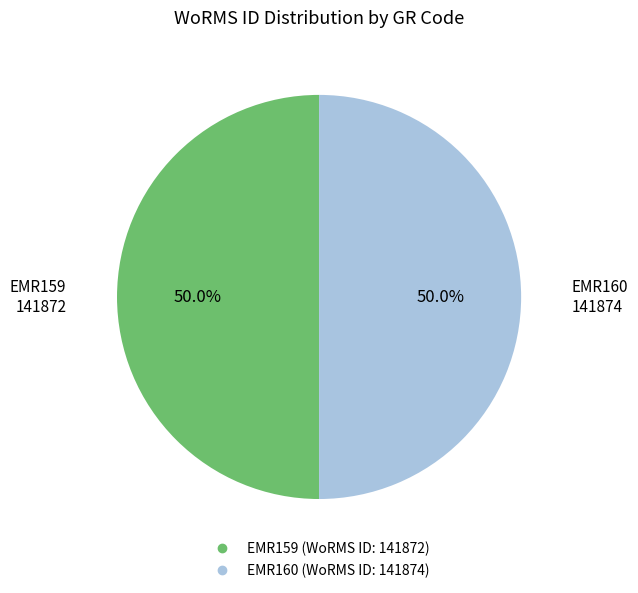

What is the largest slice in the pie chart?

Turritella turbona
(EMR160)